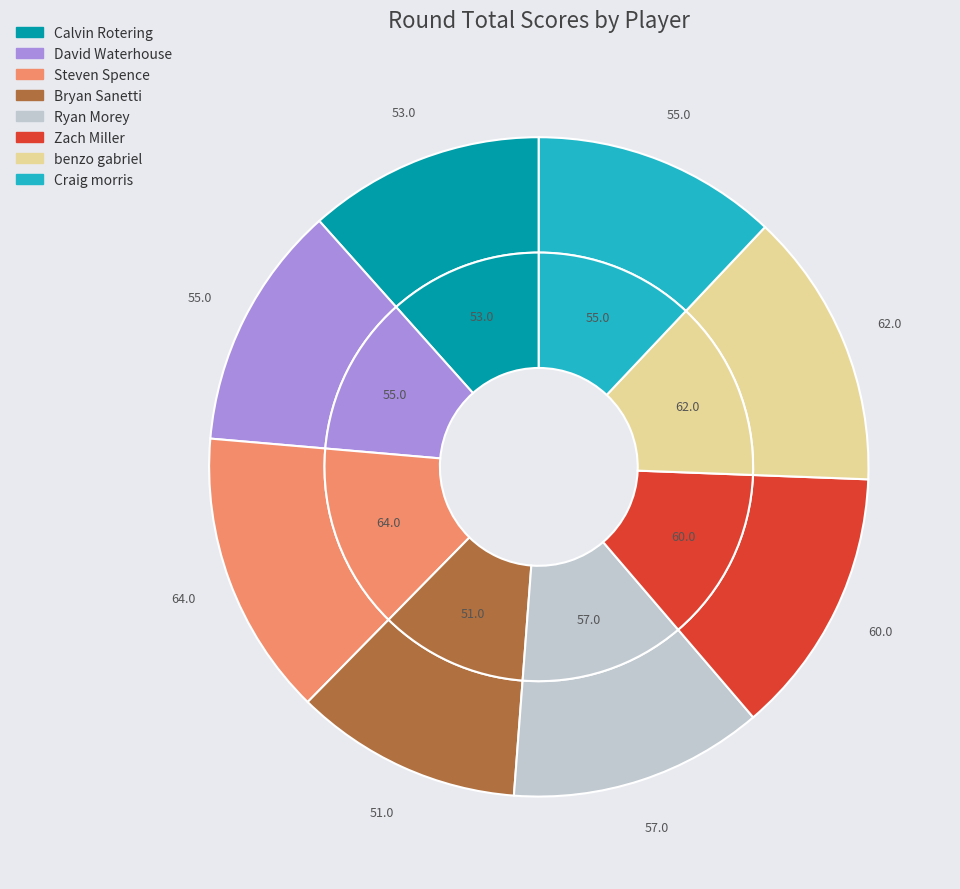

Combined, do benzo gabriel and David Waterhouse account for over 50%?

No